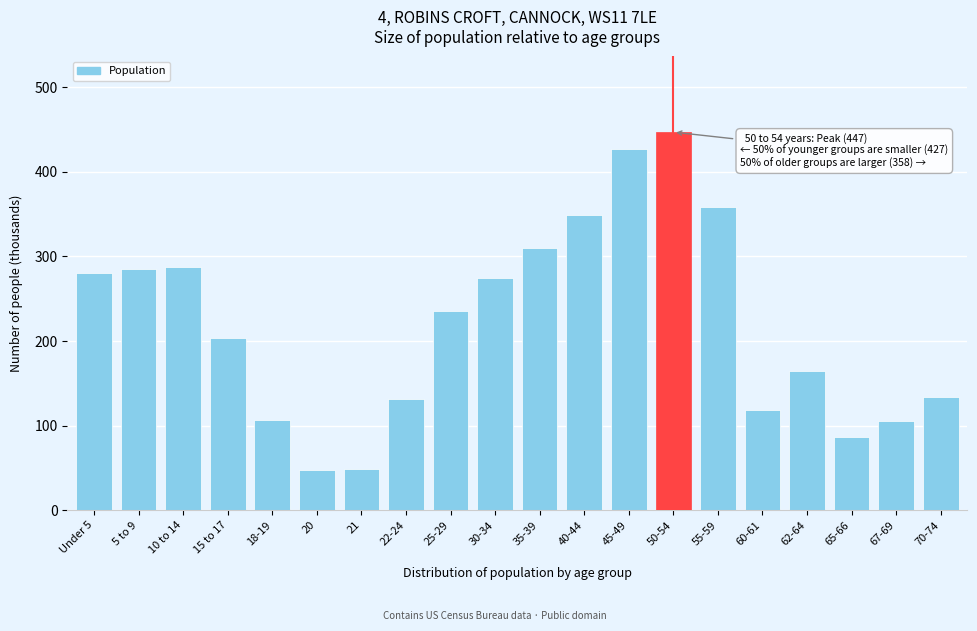

What is the change in value from 62-64 to 65-66?

-78